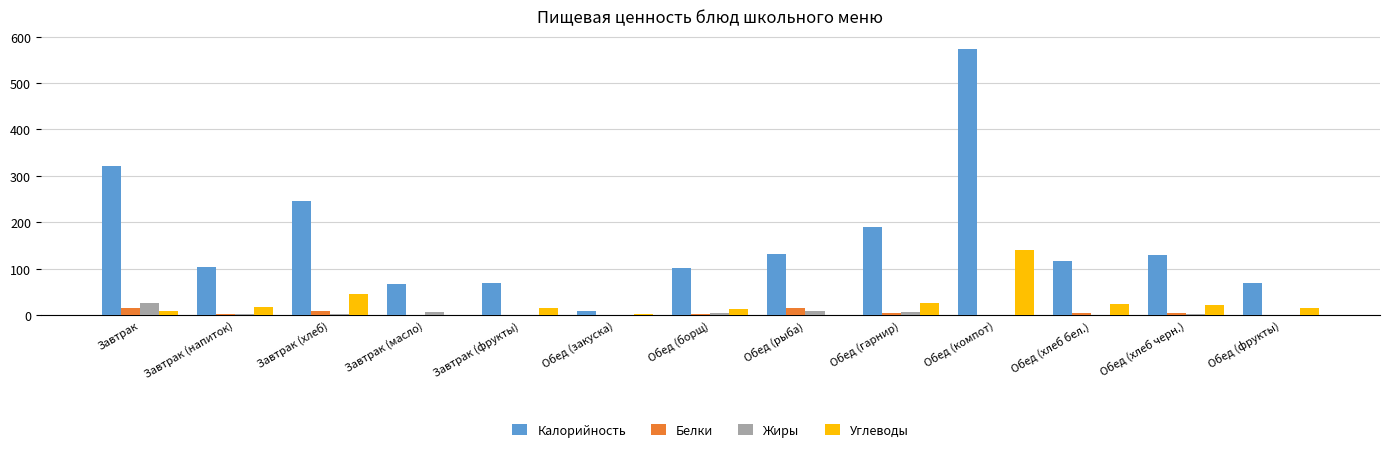

At which label does Жиры first exceed 2?

Завтрак